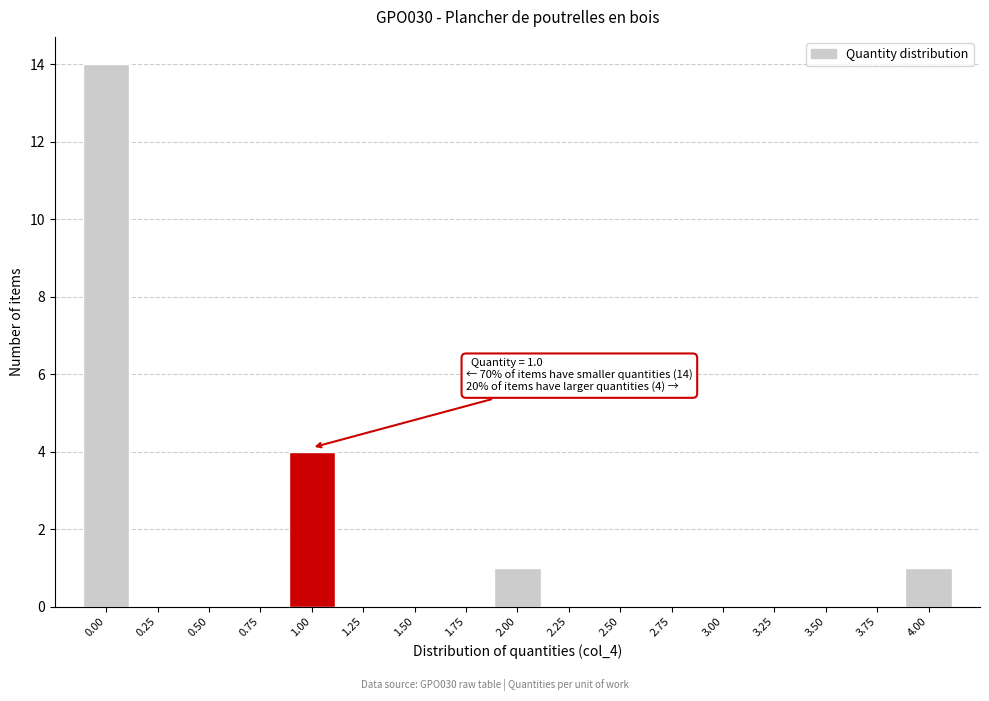

Reading left to right, extract all data points from this chart.

0.00=14	0.25=0	0.50=0	0.75=0	1.00=4	1.25=0	1.50=0	1.75=0	2.00=1	2.25=0	2.50=0	2.75=0	3.00=0	3.25=0	3.50=0	3.75=0	4.00=1